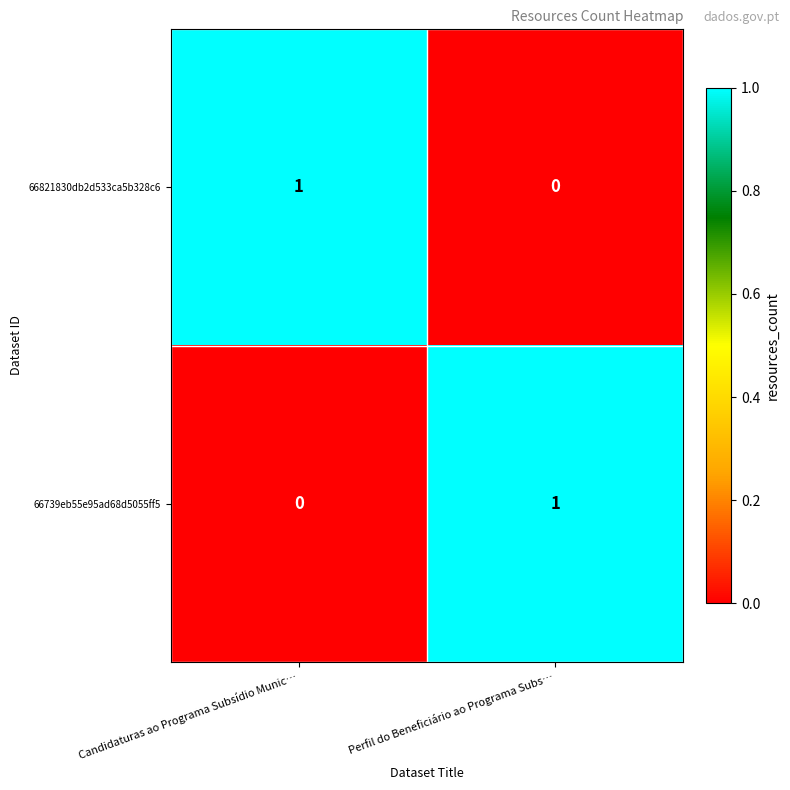

At how many categories does at least one series exceed 0?

2